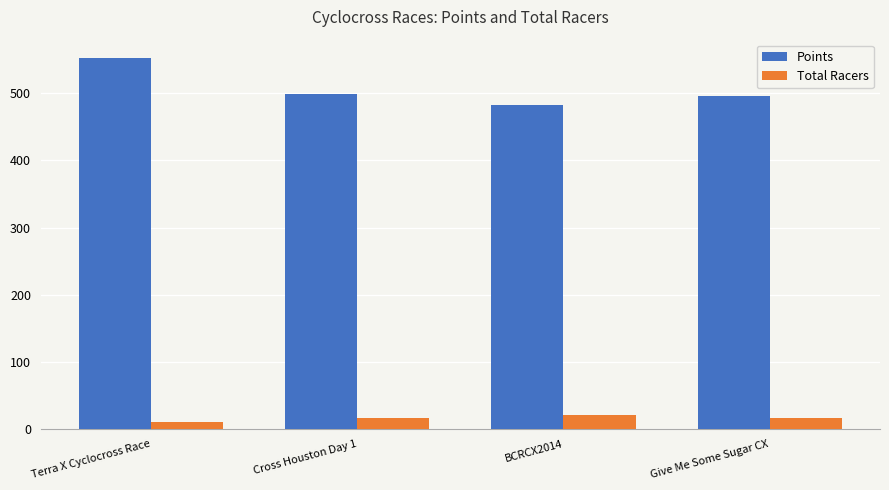

Which category has the highest value across all series?

Terra X Cyclocross Race